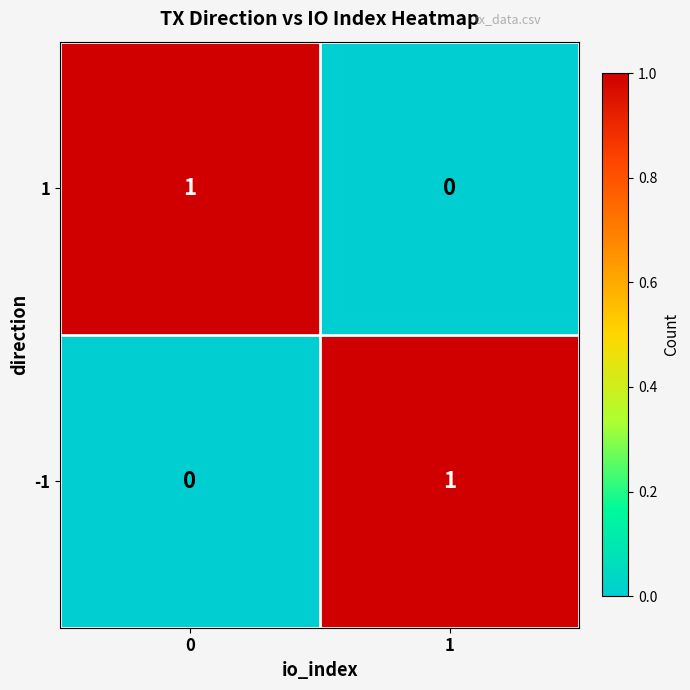

What is the spread (max minus min) of values at 1?

1